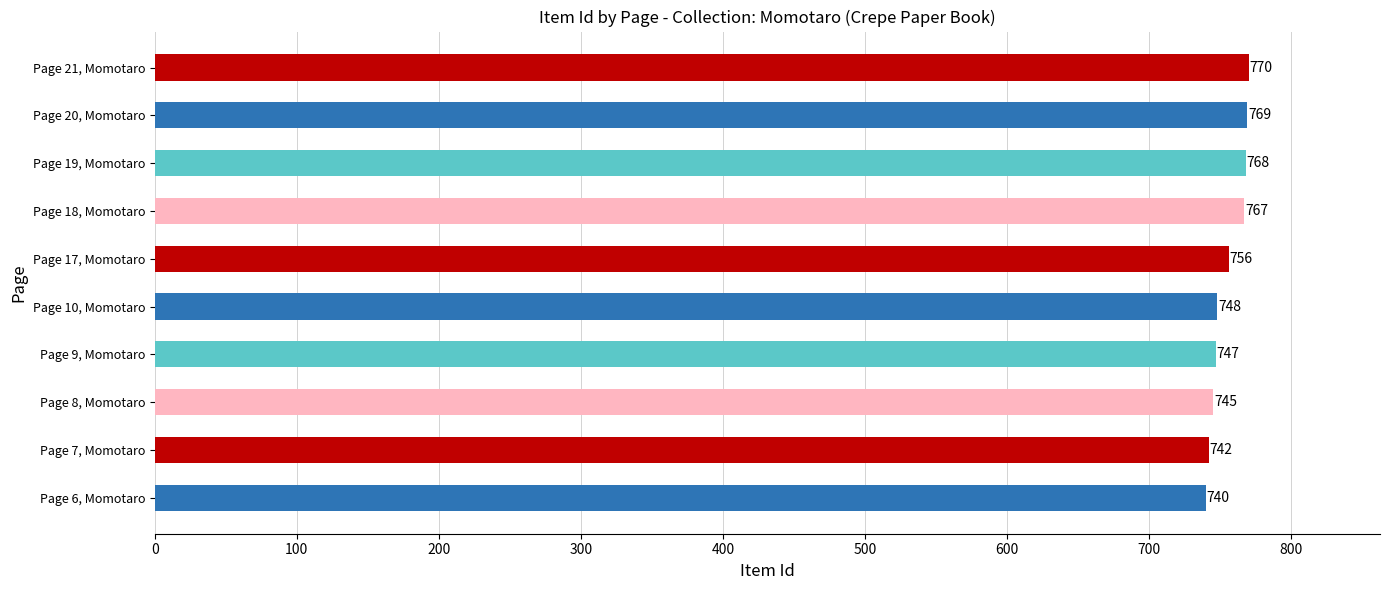

Between Page 19, Momotaro and Page 21, Momotaro, which is larger?

Page 21, Momotaro